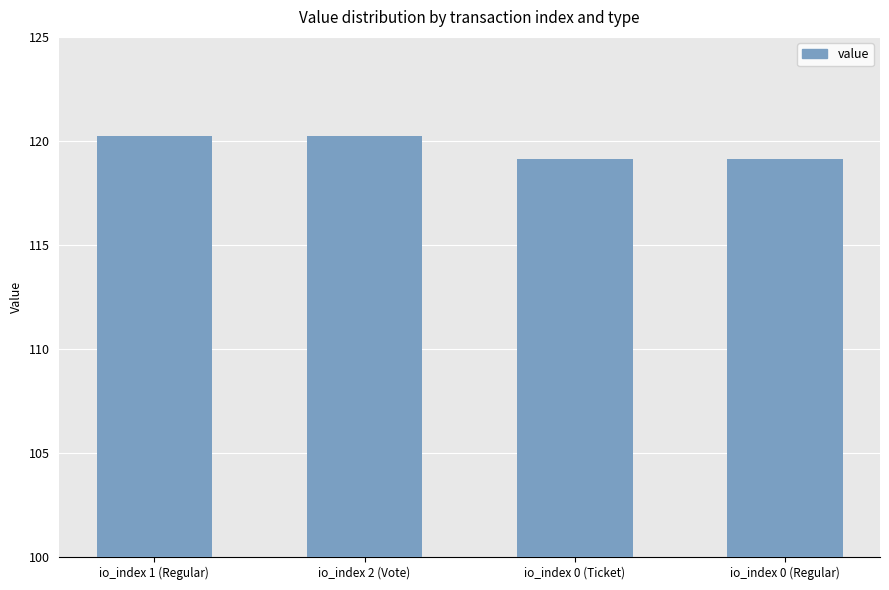

The chart shows a value of 181.5 at io_index 0 (Ticket). True or false?

False